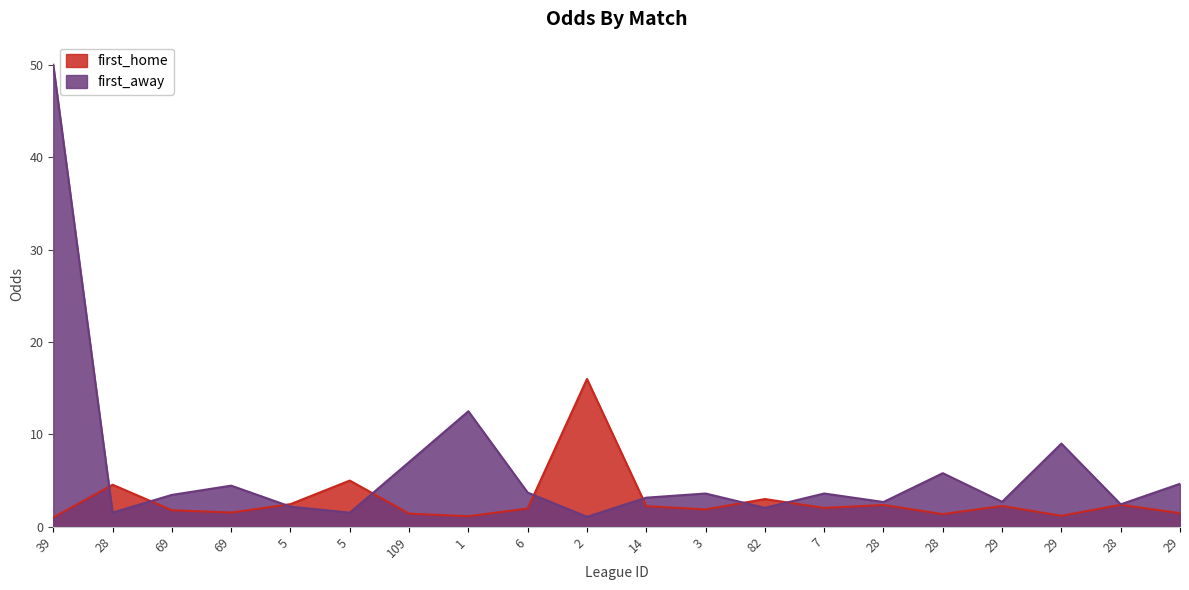

What is the label of the 1st point from the left?

39